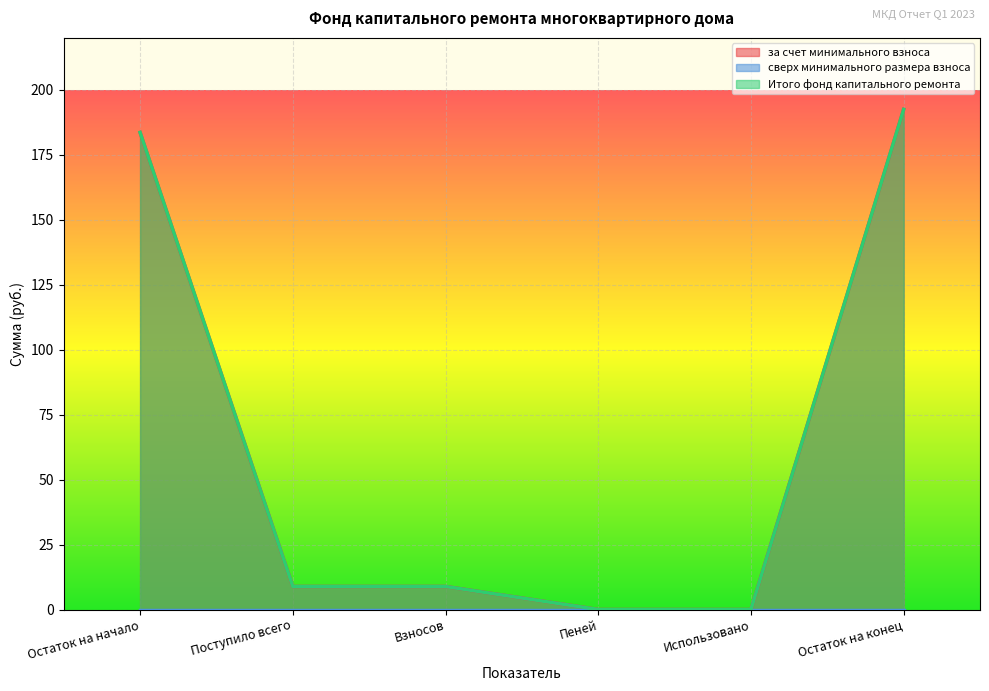

Between Взносов and Использовано, which is larger?

Взносов